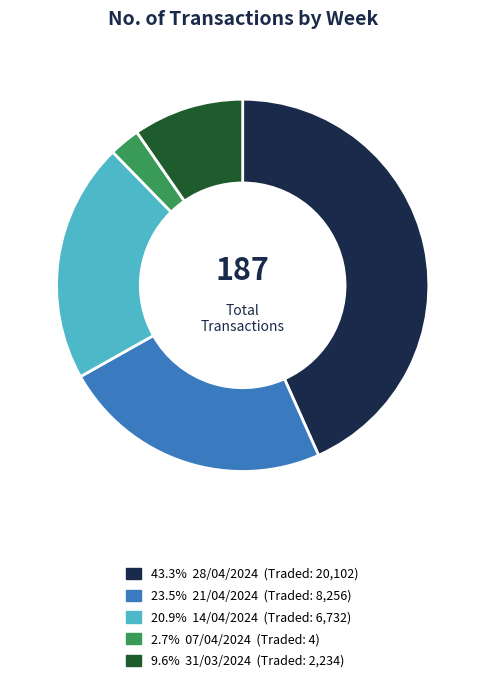

How many segments does this pie chart have?

5